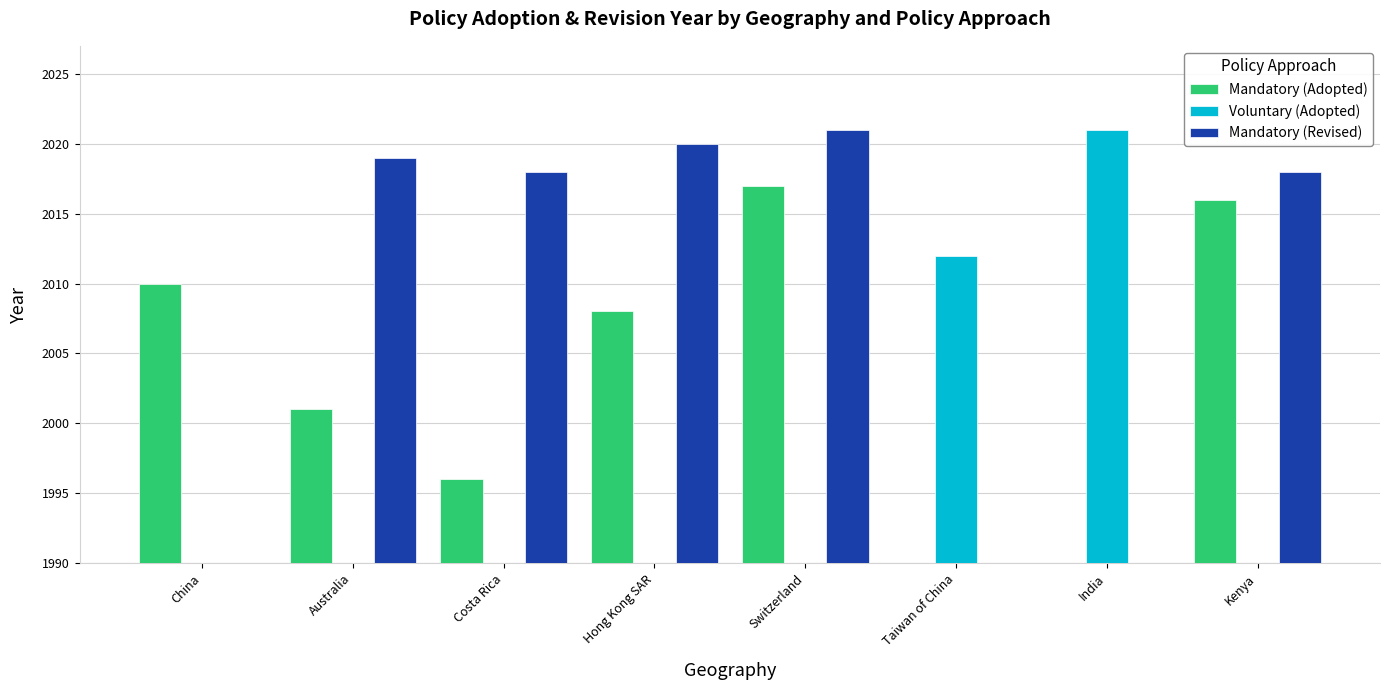

List the labels in order of Mandatory (Adopted) value, smallest first.

Taiwan of China, India, Costa Rica, Australia, Hong Kong SAR, China, Kenya, Switzerland